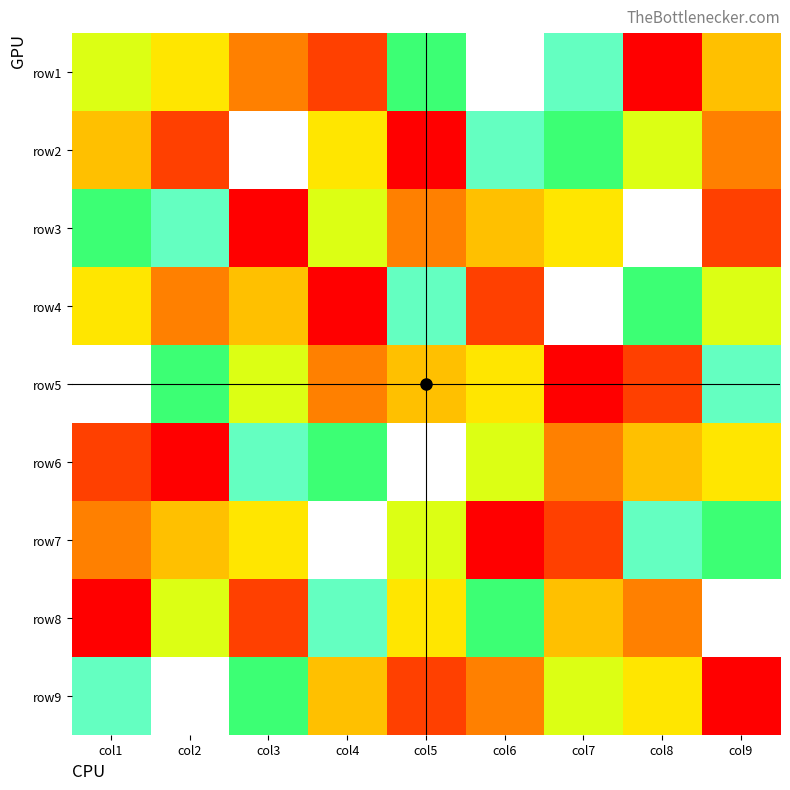

How many categories are shown in the chart?

9